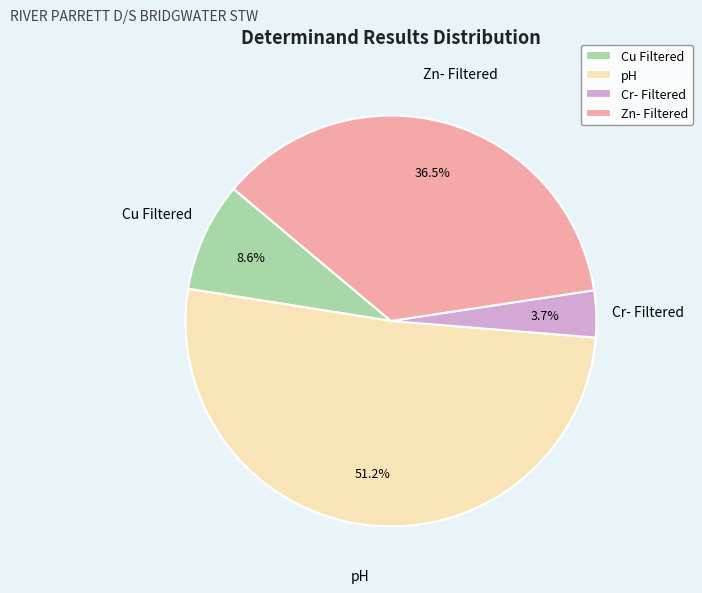

Is it true that Cu Filtered is 1% of the pie?

False